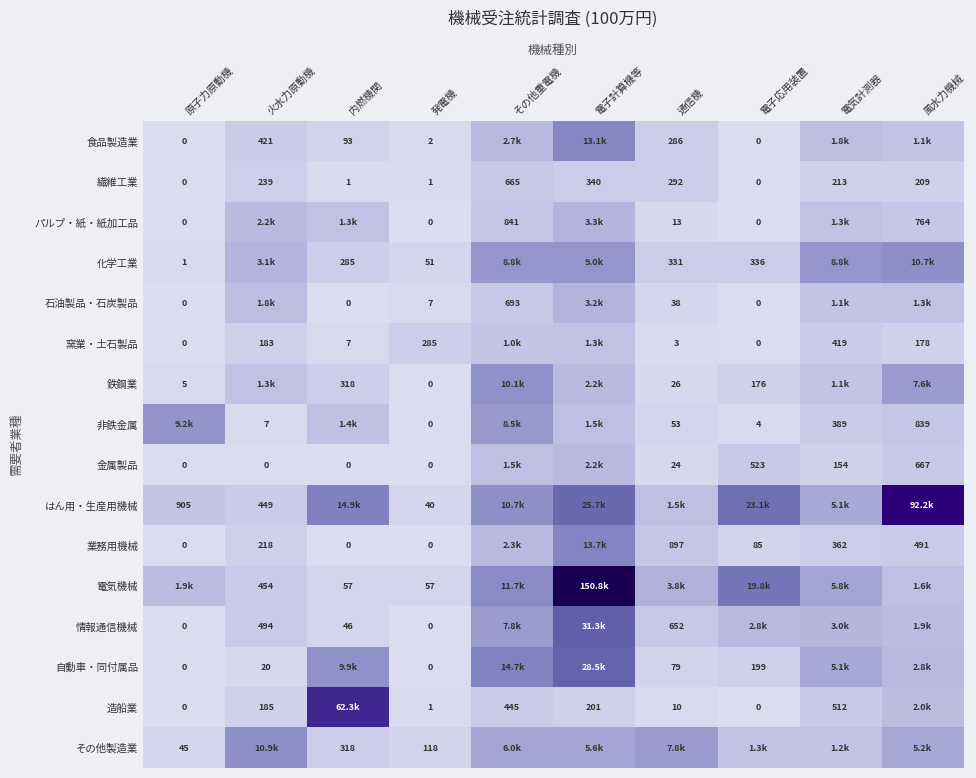

Count the number of data series in this chart.

16